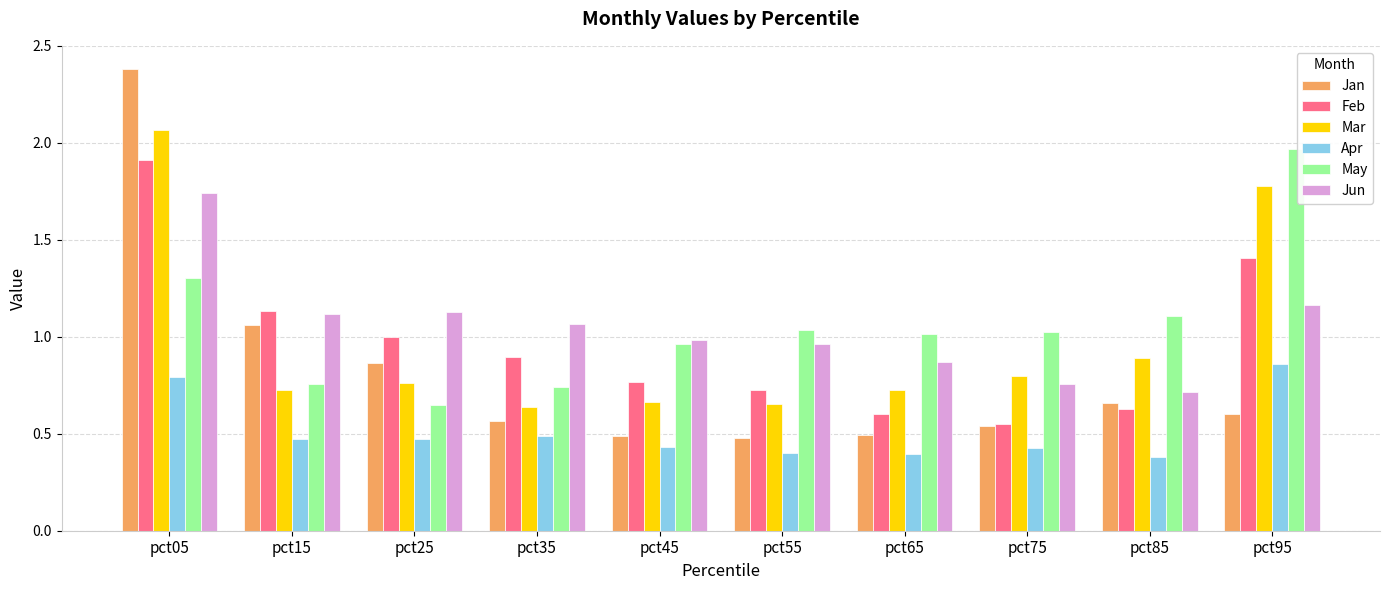

Which series changed the most between pct15 and pct55?

Jan